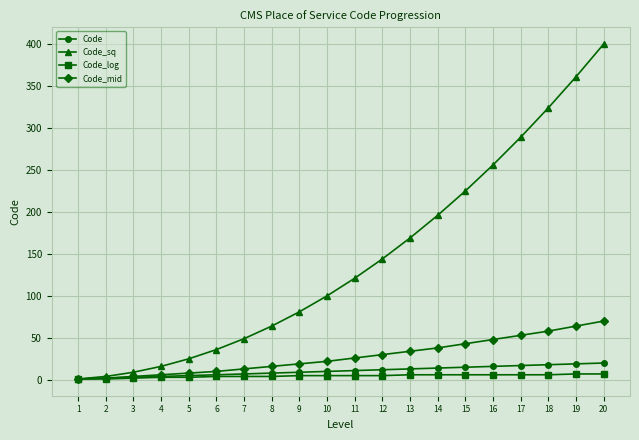

True or false: Code_sq has more than 1 points higher than both neighbors.

False